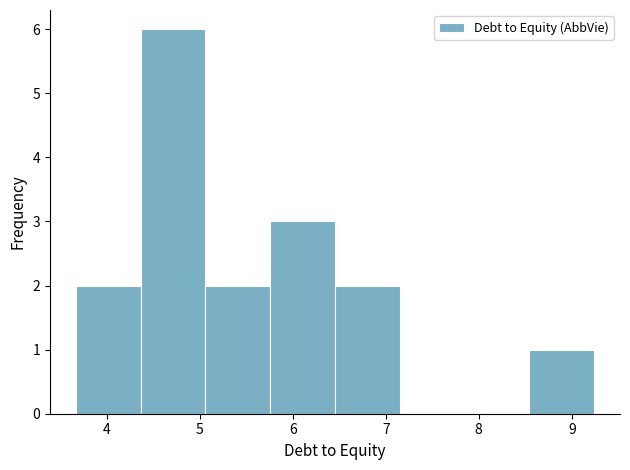

Reading left to right, transcribe this chart: for each bar, give the range it covers on the x-axis and its height. Neither the bar edges nor the heights are printed on the chart, so give them approximately, as read against the axes.

3.7 to 4.4: 2
4.4 to 5.1: 6
5.1 to 5.8: 2
5.8 to 6.5: 3
6.5 to 7.2: 2
7.2 to 7.8: 0
7.8 to 8.5: 0
8.5 to 9.2: 1